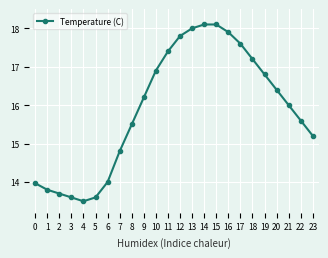

Is it true that the value at 21 is 21.6?

False